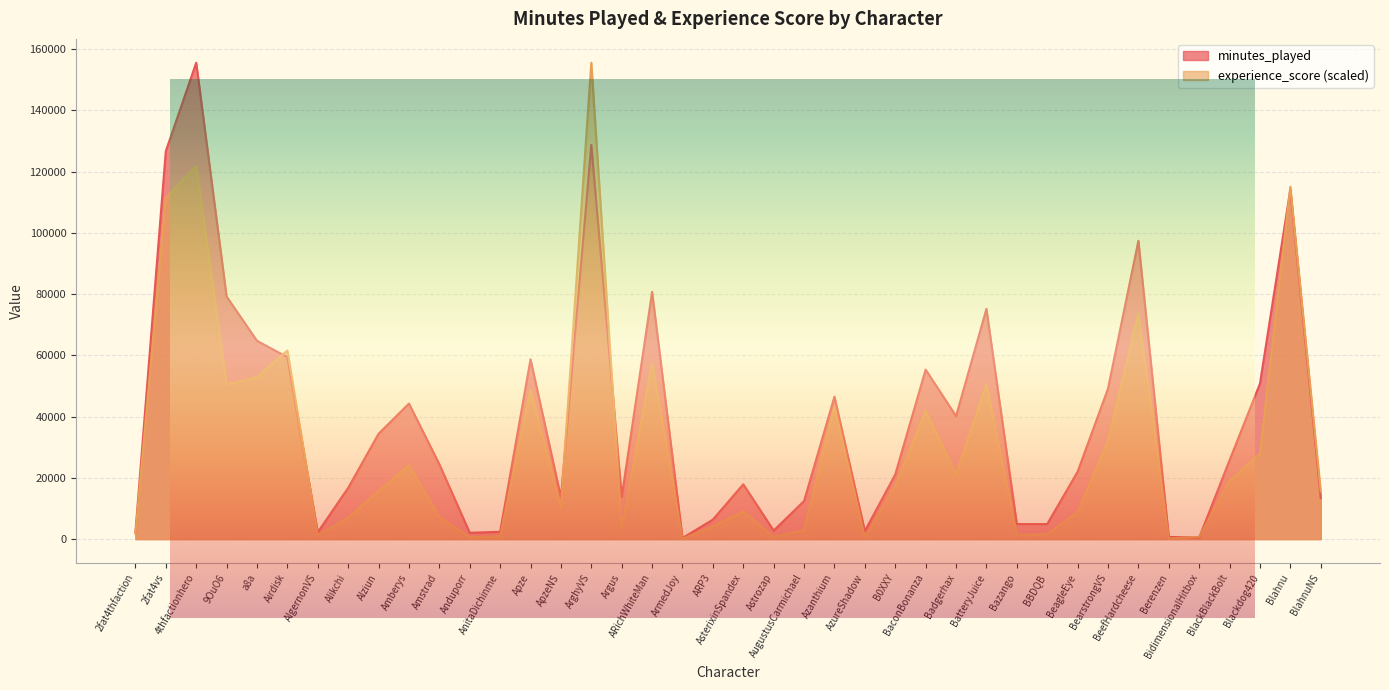

Reading left to right, extract all data points from this chart.

minutes_played: 2fat4thfaction=2226.0	2fat4vs=126674.0	4thfactionhero=155532.0	9OuO6=79194.0	a8a=64731.0	Airdisk=59394.0	AlgernonVS=2234.0	Alikchi=16738.0	Alziun=34385.0	Amberys=44246.0	Amstrad=24432.0	Anduporr=2061.0	AnitaDichinme=2386.0	Apze=58697.0	ApzeNS=13626.0	ArghyVS=128676.0	Argus=13808.0	ARichWhiteMan=80713.0	ArmedJoy=336.0	ARP3=6370.0	AsterixinSpandex=17901.0	Astrozap=2778.0	AugustusCarmichael=12436.0	Azanthium=46487.0	AzureShadow=2609.0	B0XXY=21081.0	BaconBonanza=55340.0	Badgerhax=40153.0	BatteryJuice=75162.0	Bazango=4915.0	BBDQB=4900.0	BeagleEye=21997.0	BearstrongVS=49120.0	BeefHardcheese=97388.0	Berenzen=720.0	BidimensionalHitbox=450.0	BlackBlackBolt=25759.0	Blackdog420=50771.0	Blahnu=114235.0	BlahnuNS=13416.0
experience_score: 2fat4thfaction=1731.1	2fat4vs=111419.9	4thfactionhero=121872.5	9OuO6=50437.9	a8a=52897.3	Airdisk=61566.3	AlgernonVS=1180.3	Alikchi=7006.3	Alziun=15629.1	Amberys=24088.3	Amstrad=7166.2	Anduporr=575.1	AnitaDichinme=965.7	Apze=48737.2	ApzeNS=10246.4	ArghyVS=155532.0	Argus=3645.2	ARichWhiteMan=57526.1	ArmedJoy=132.2	ARP3=4176.4	AsterixinSpandex=9004.6	Astrozap=779.6	AugustusCarmichael=2915.3	Azanthium=43251.7	AzureShadow=632.3	B0XXY=17359.2	BaconBonanza=41869.9	Badgerhax=21065.6	BatteryJuice=50551.4	Bazango=1386.1	BBDQB=1579.5	BeagleEye=8820.9	BearstrongVS=31989.7	BeefHardcheese=73854.6	Berenzen=224.1	BidimensionalHitbox=688.5	BlackBlackBolt=19057.1	Blackdog420=27895.3	Blahnu=115000.2	BlahnuNS=15573.7